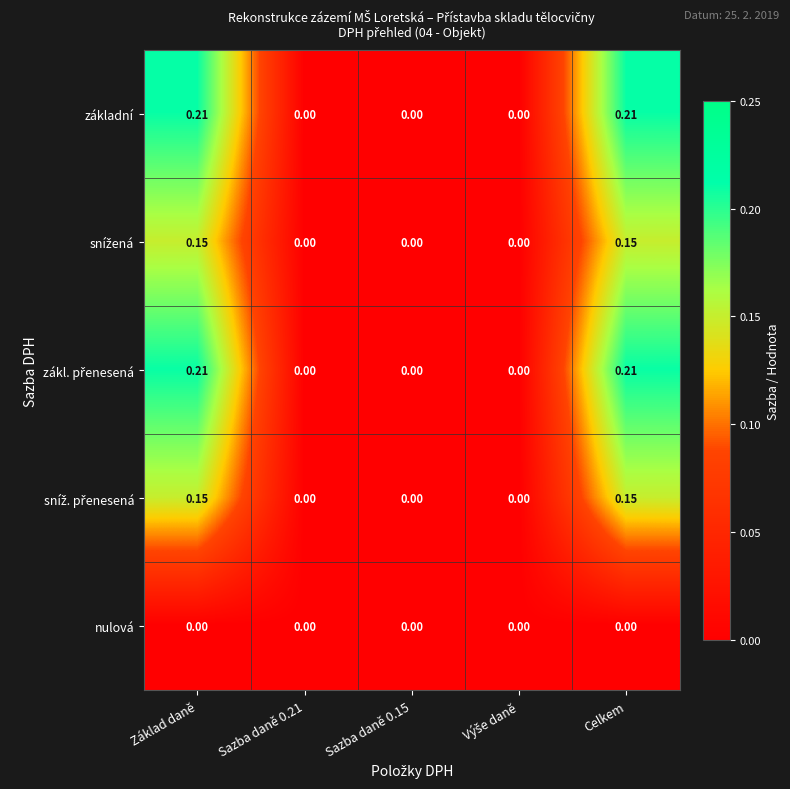

Which label corresponds to the smallest value in the chart?

Sazba daně 0.21